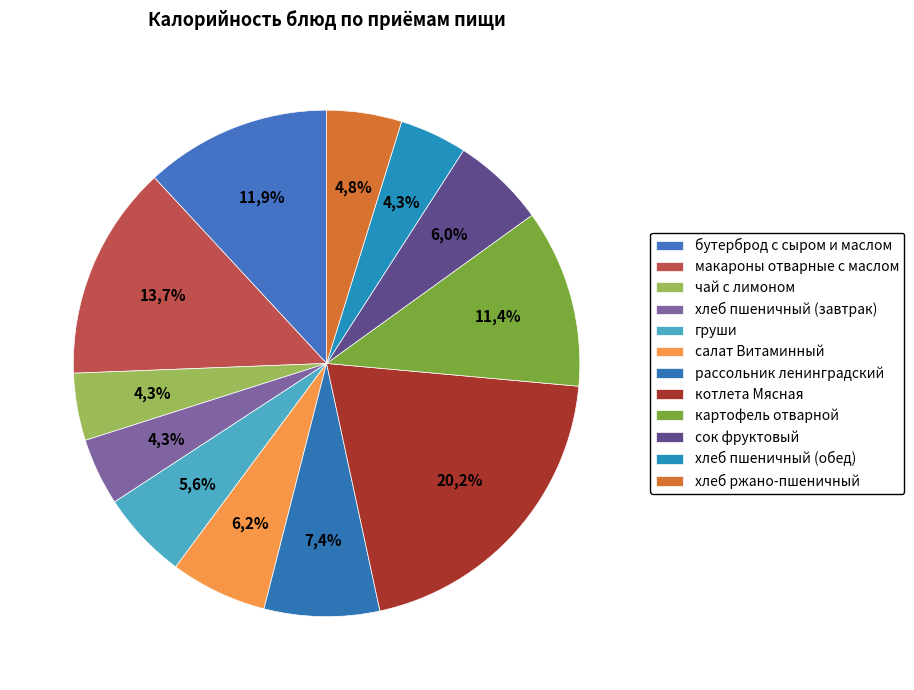

Which has a higher value, чай с лимоном or хлеб ржано-пшеничный?

хлеб ржано-пшеничный